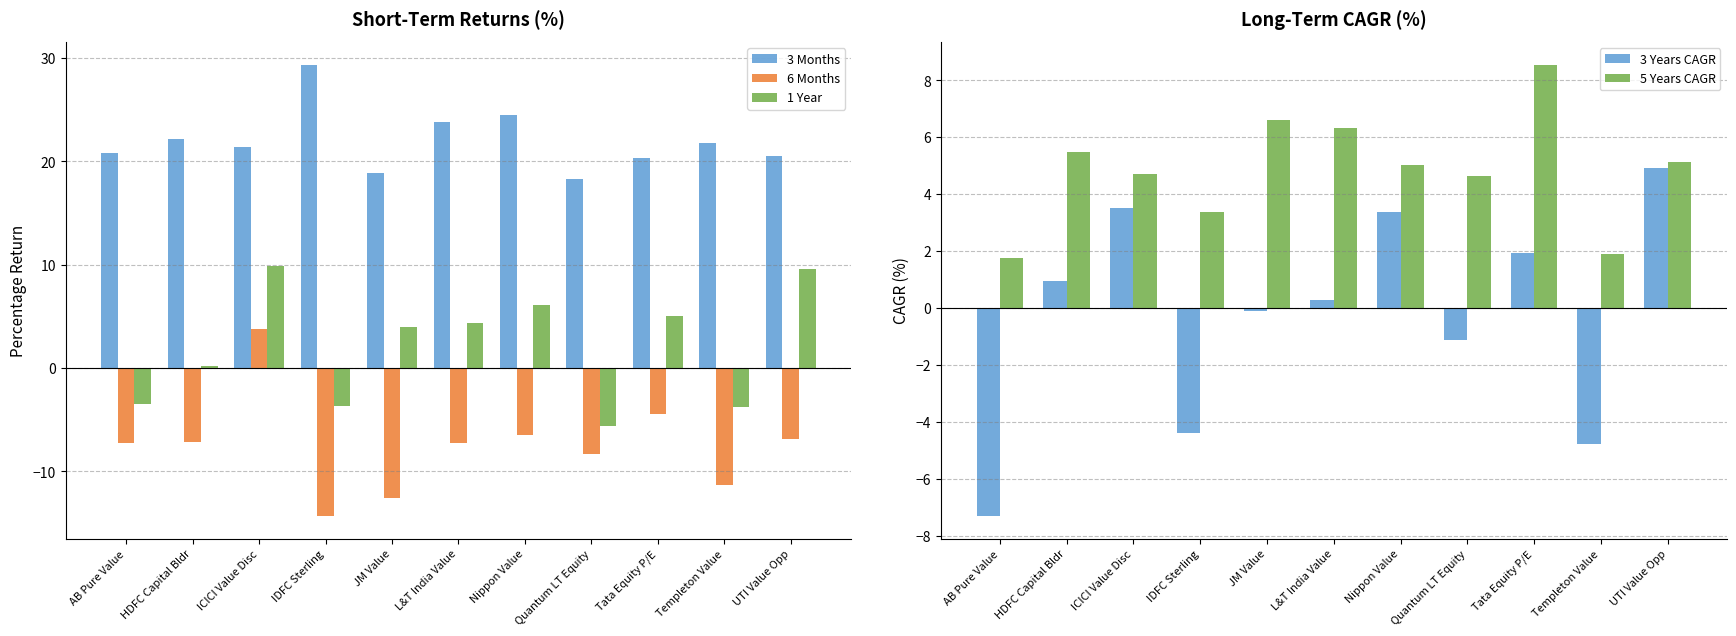

Which series has the largest total across all categories?

3 Months